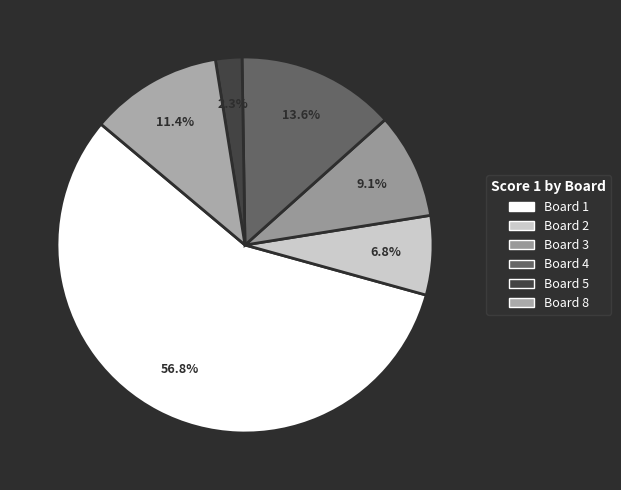

Is there a majority slice in this chart?

Yes